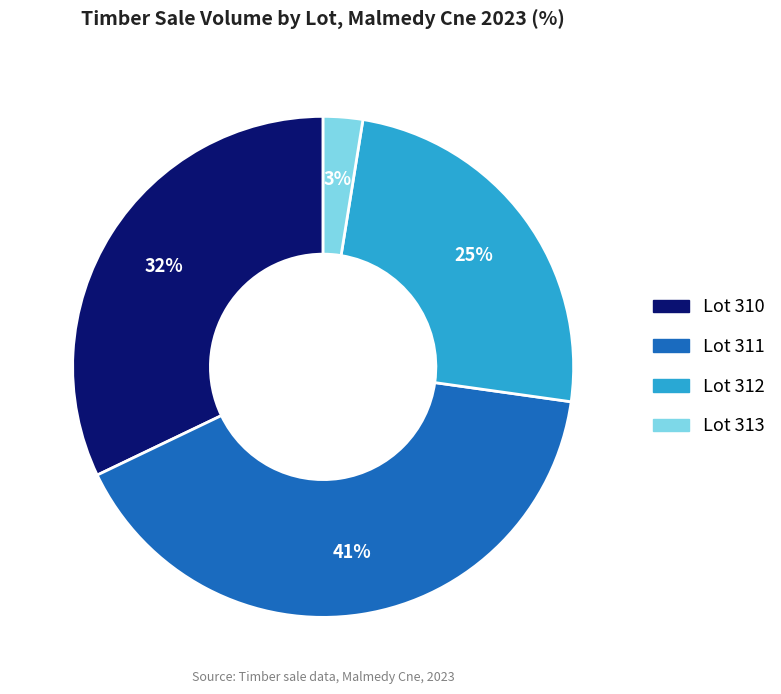

To the nearest percent, what is the difference between the Lot 311 and Lot 313 slice percentages?

38%